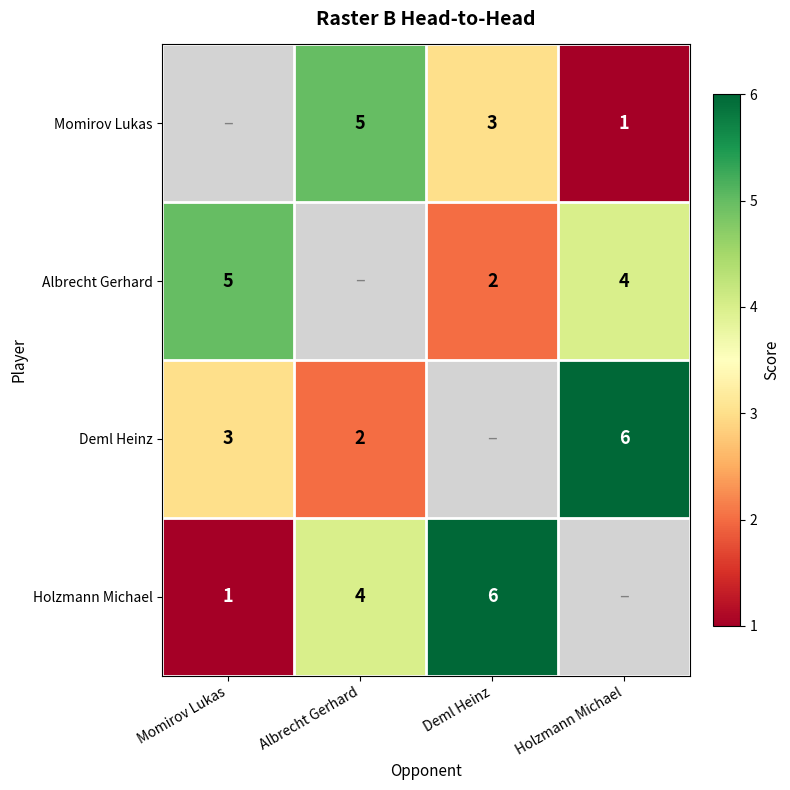

Between Albrecht Gerhard and Holzmann Michael, which is larger?

Albrecht Gerhard